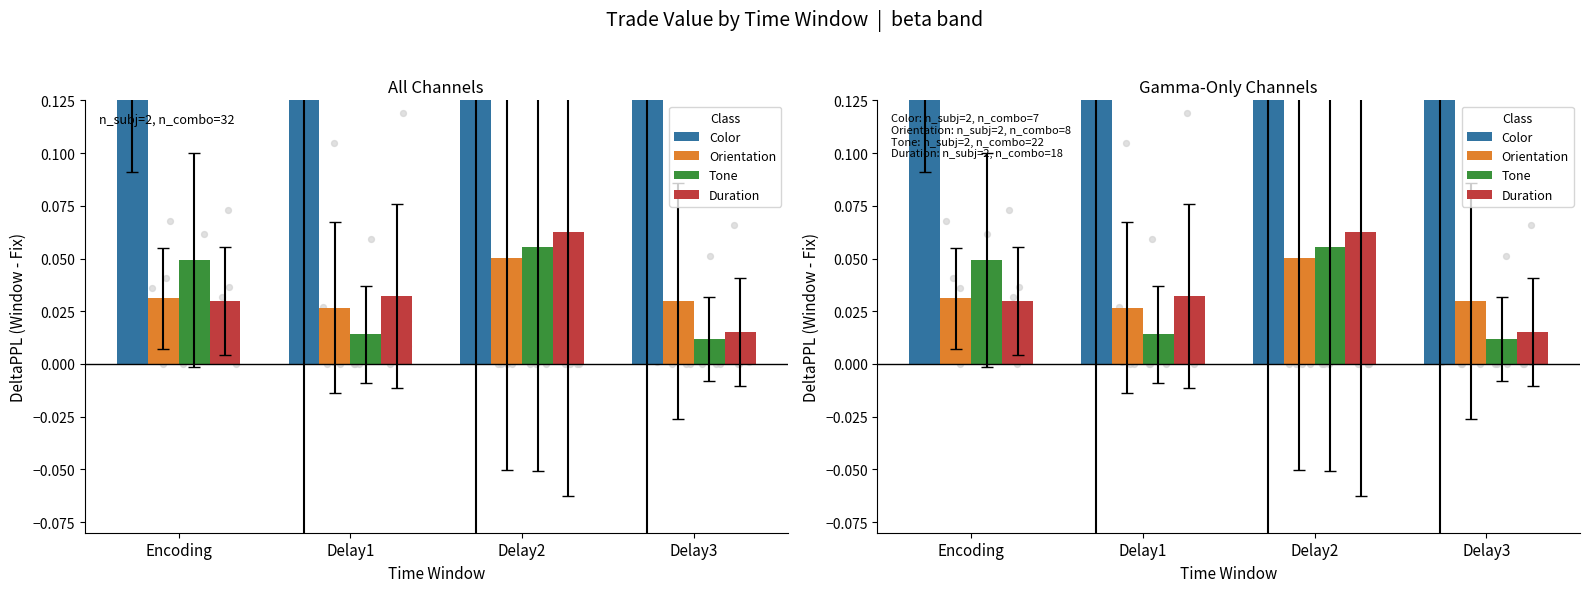

At which category is the sum across all series the highest?

Delay2